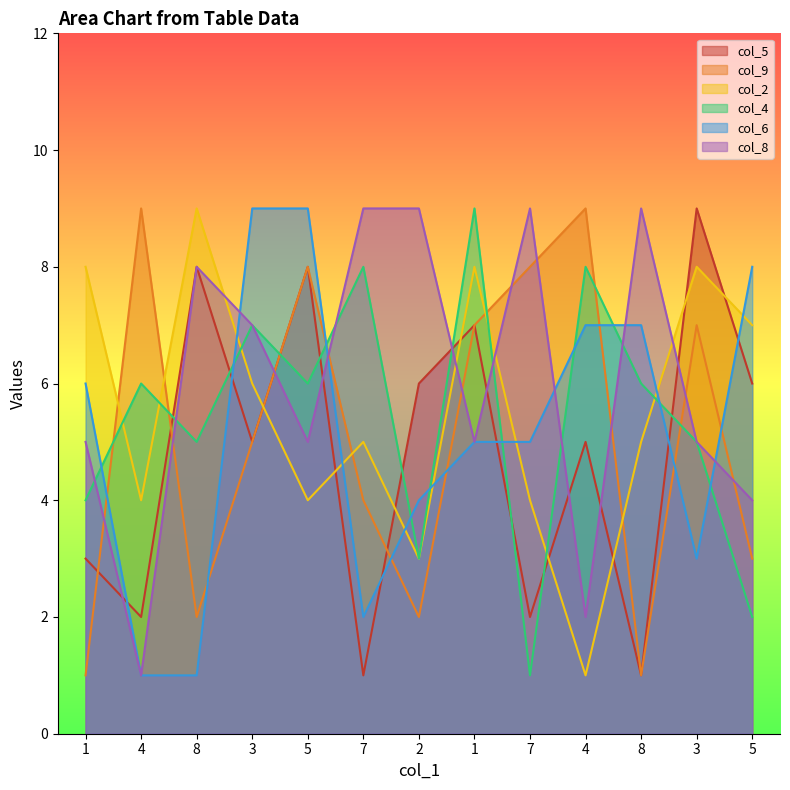

List the labels in order of col_9 value, smallest first.

1, 8, 8, 2, 5, 7, 3, 1, 3, 5, 7, 4, 4